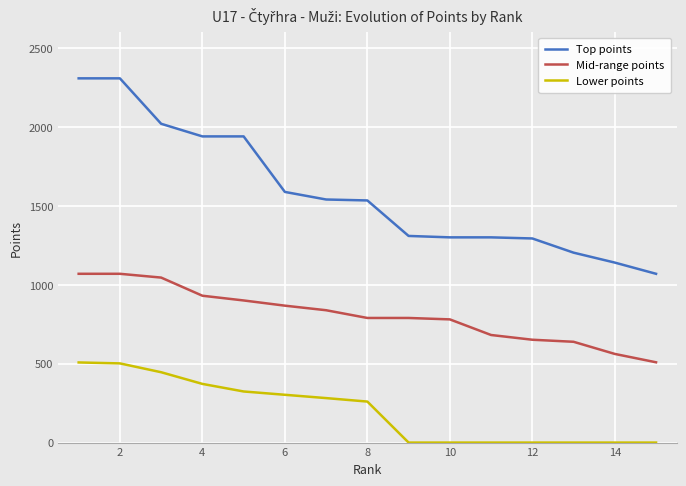

What is the maximum value shown in the chart?

2309